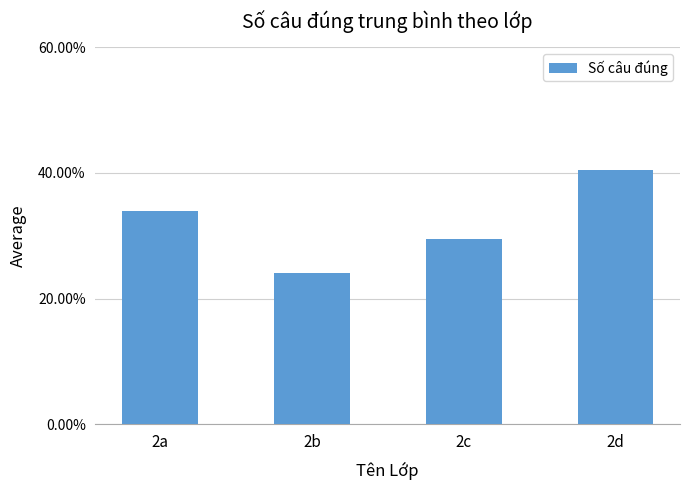

True or false: the data shows 71.8 at 2d.

False